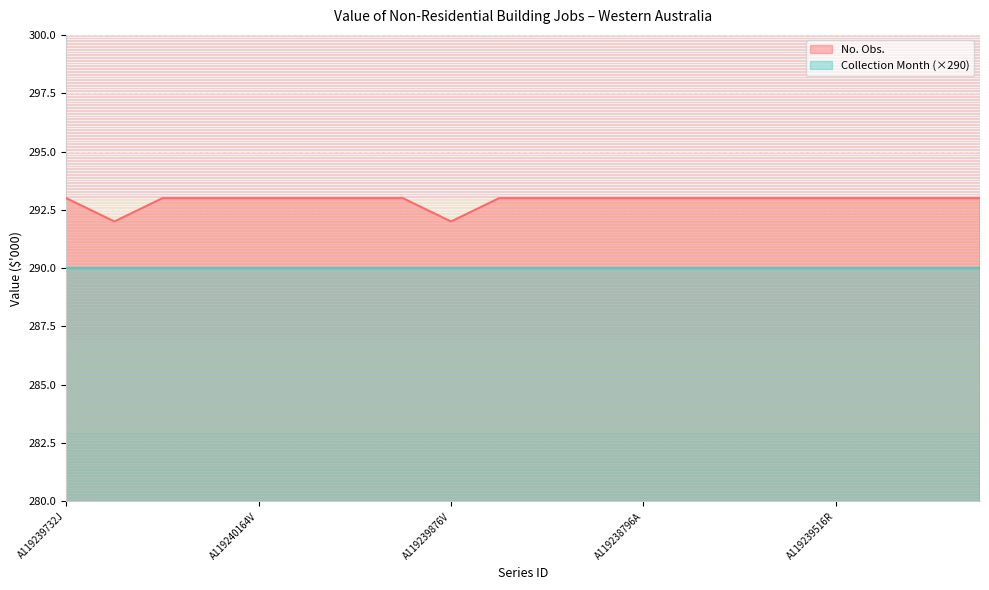

Which has a higher value, A119239084W or A119240596X?

A119240596X